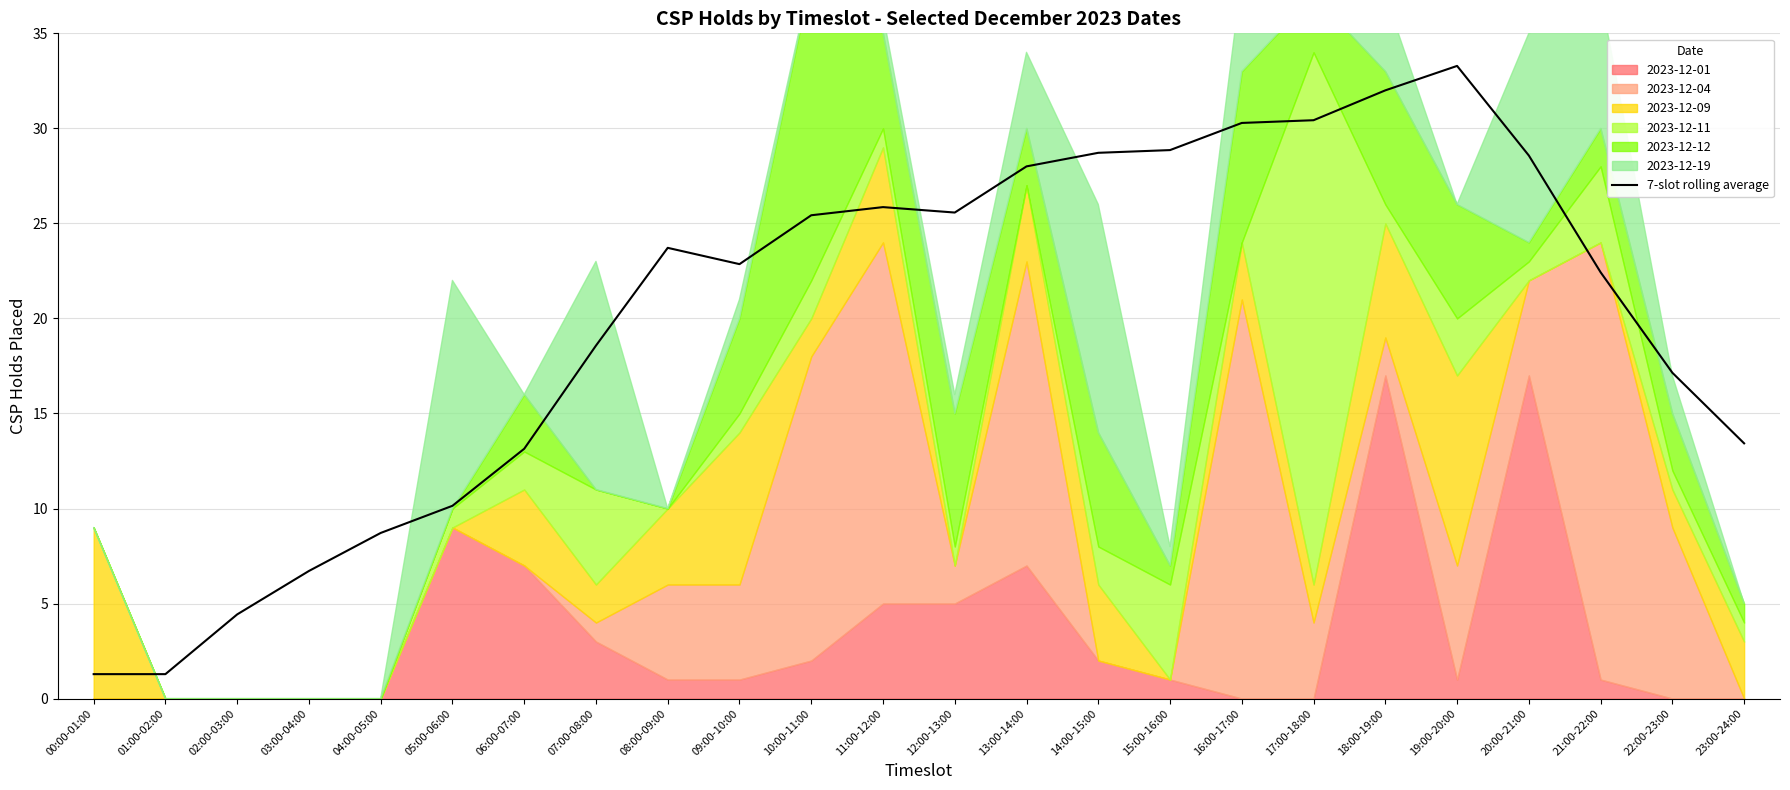

What is the sum of the values at 17:00-18:00 and 11:00-12:00?

56.3